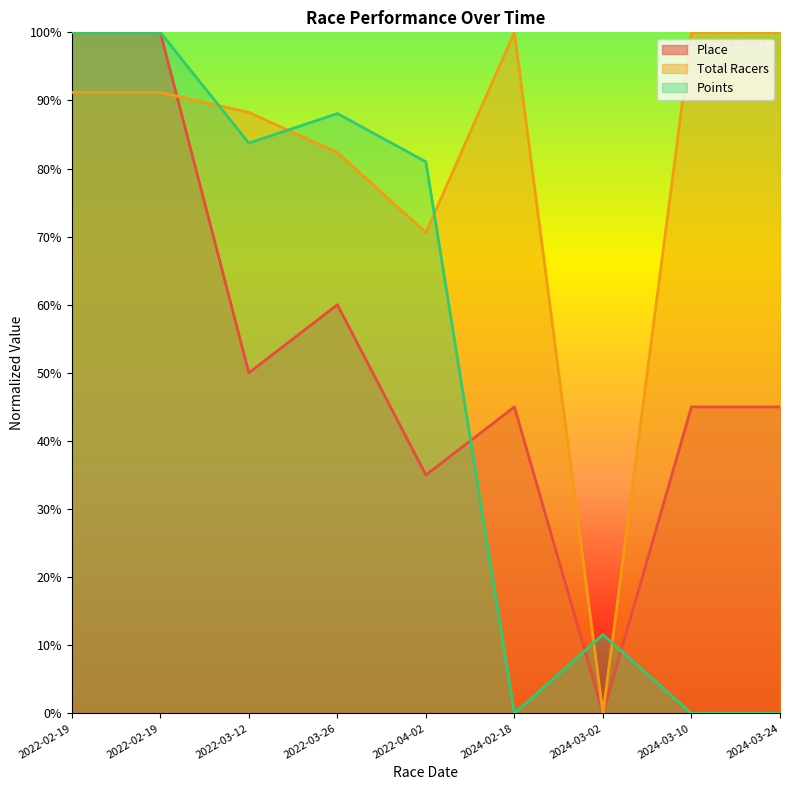

Which category has the lowest value in the Place series?

2024-03-02